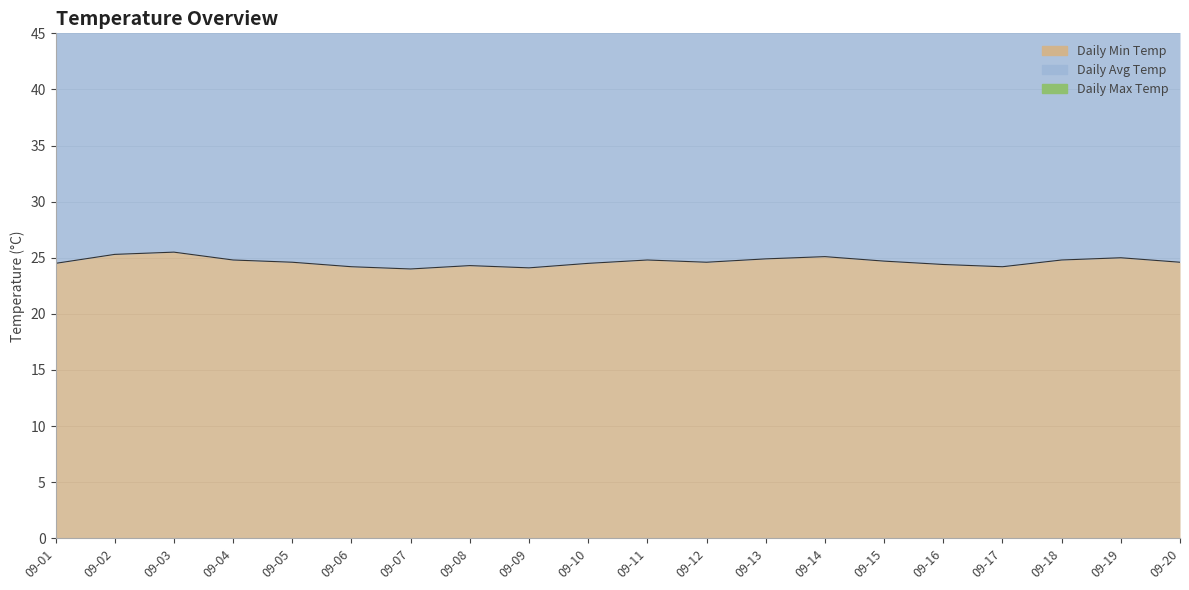

What is the sum of the Daily Min Temp values at 09-02 and 09-17?

49.5